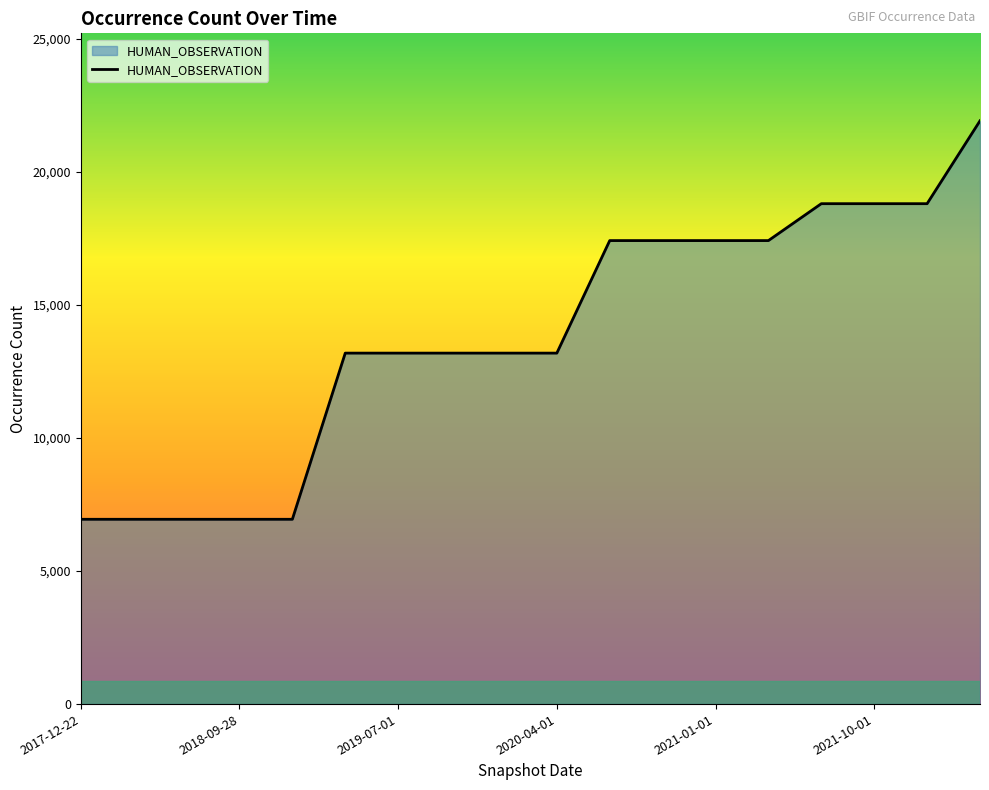

What is the difference between the maximum and minimum values?

14975